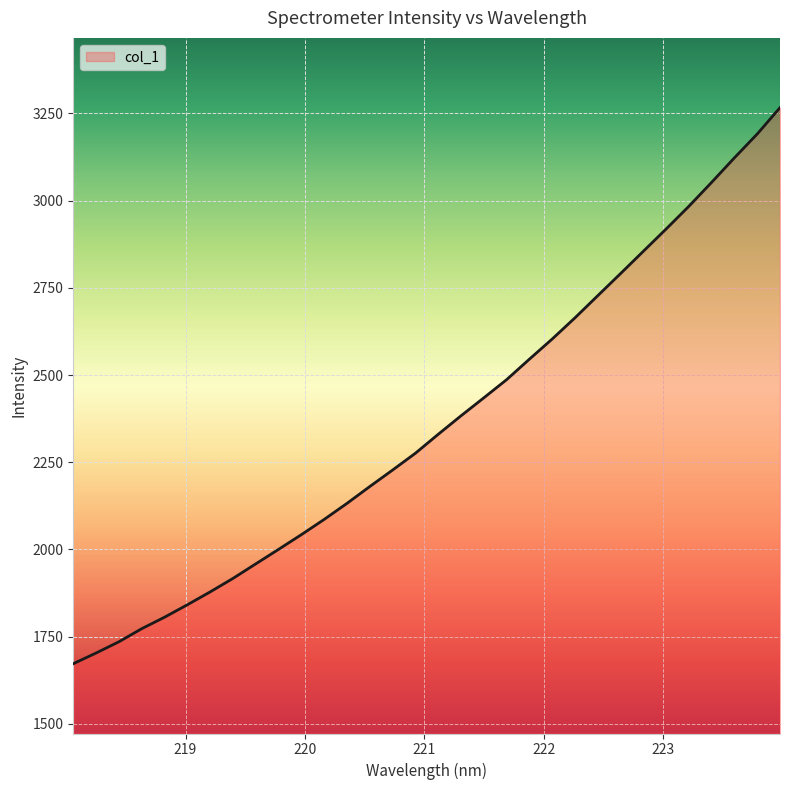

What is the greatest value displayed?

3266.2